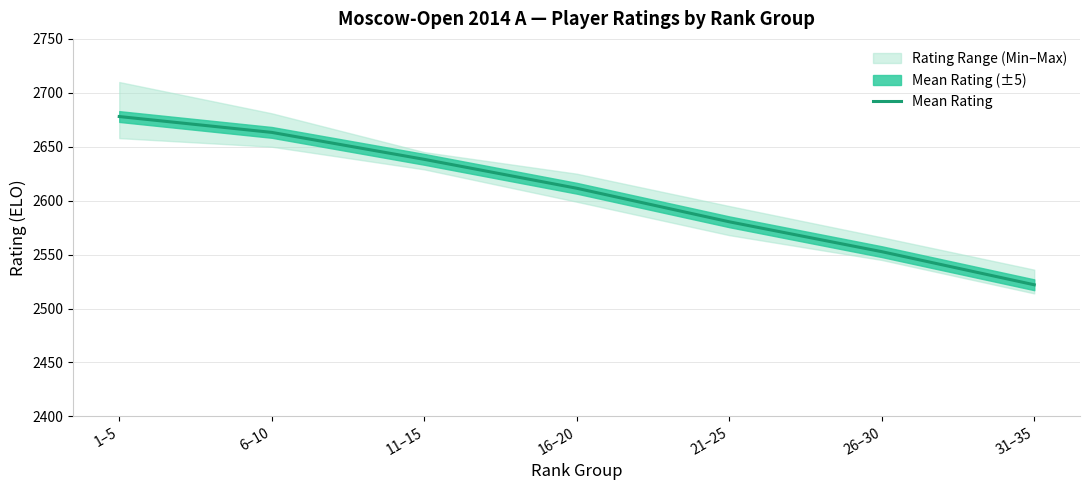

How many lines are shown in the chart?

1